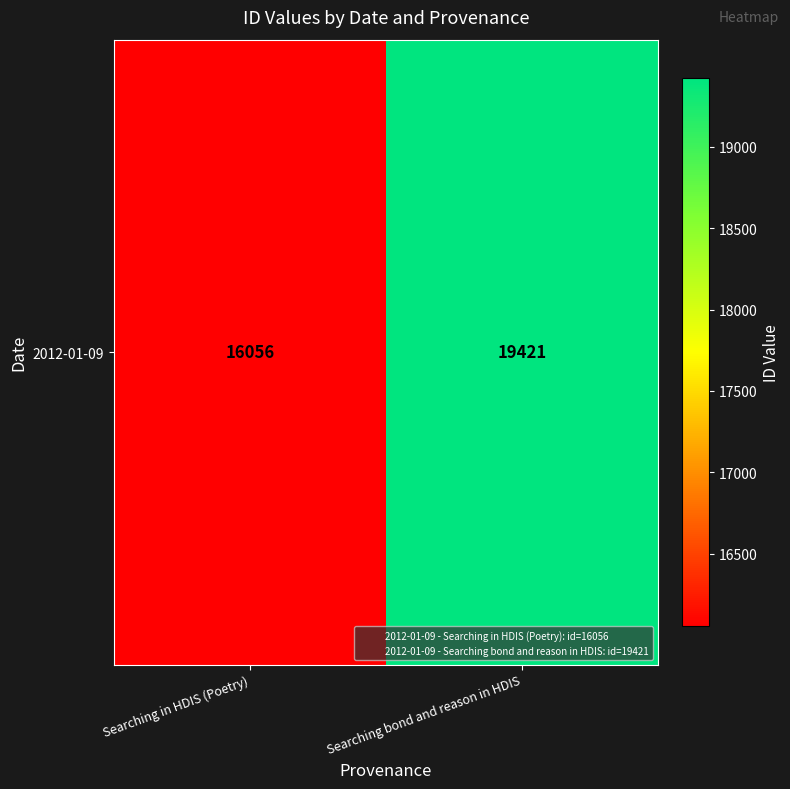

Reading left to right, list all the values displayed in this chart.

16056	19421